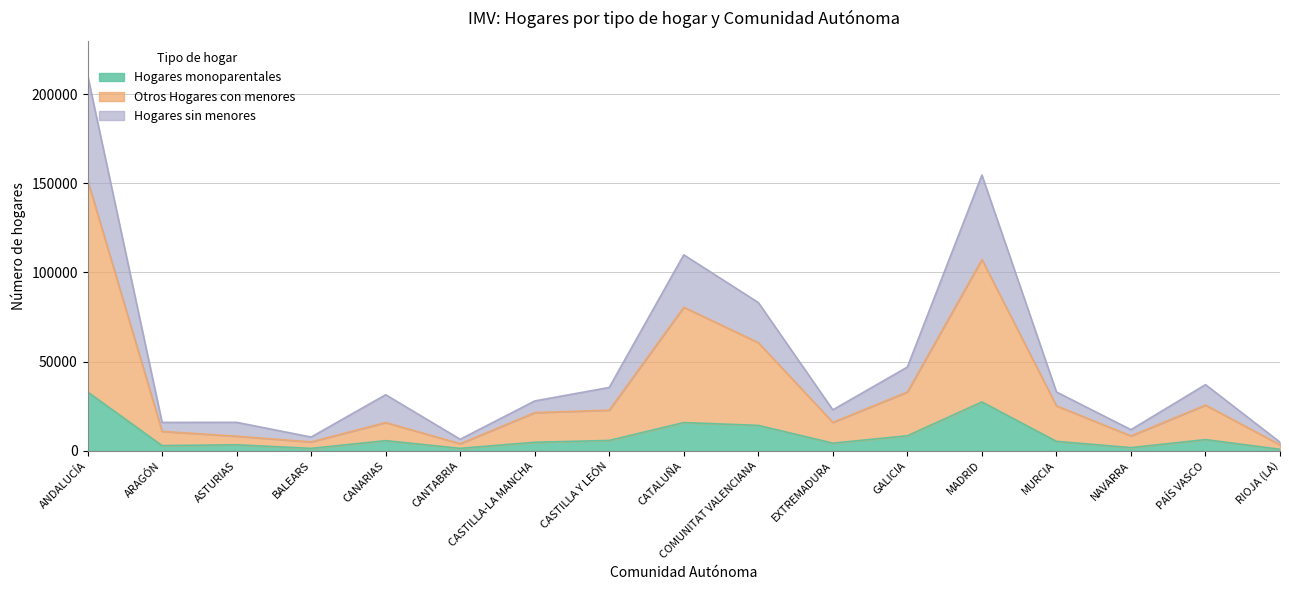

What is the label of the 11th point from the left?

EXTREMADURA